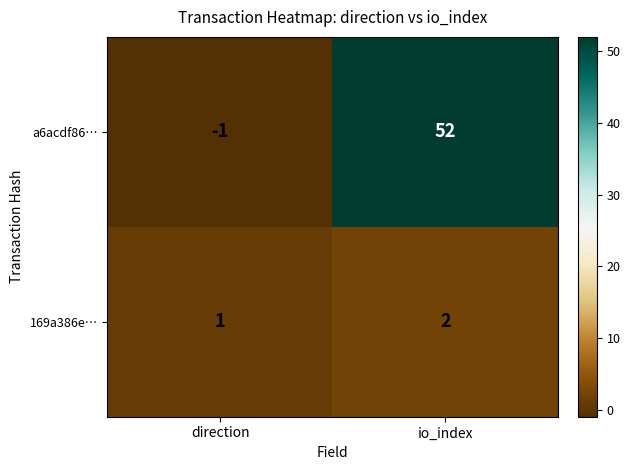

Which series has the largest range (max minus min)?

a6acdf86…